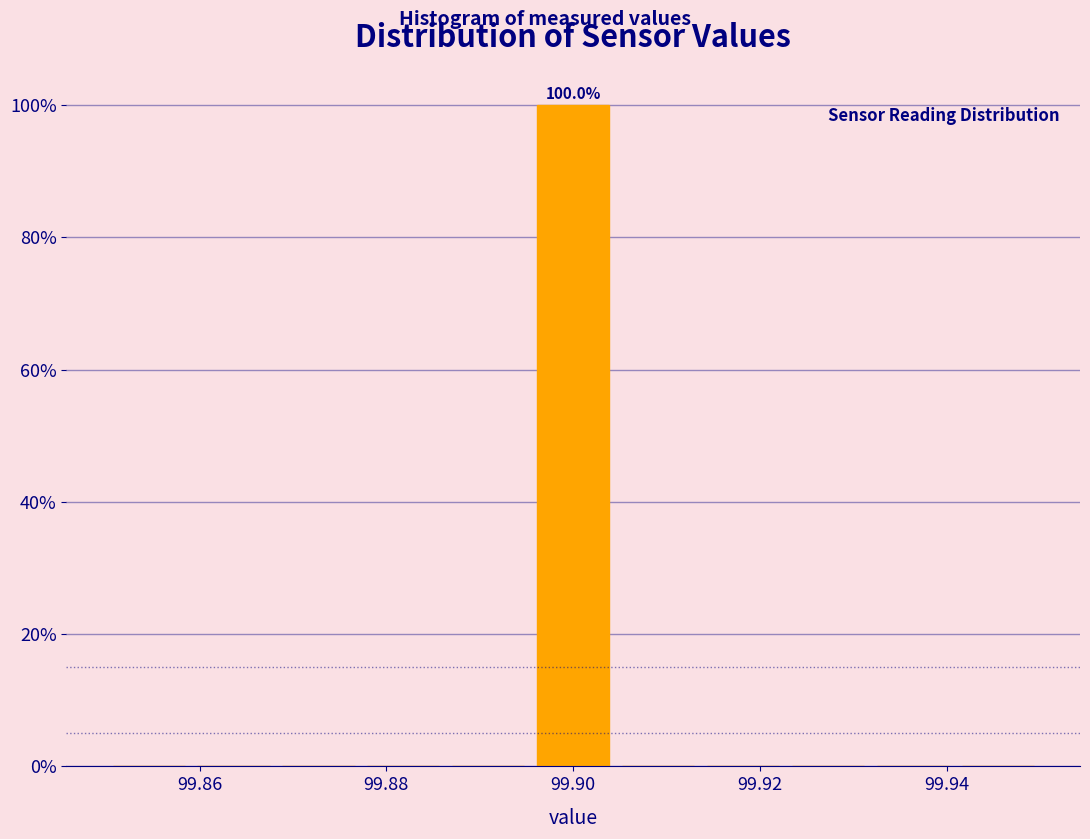

Over which range of the x-axis is the bar tallest?

99.896 to 99.904